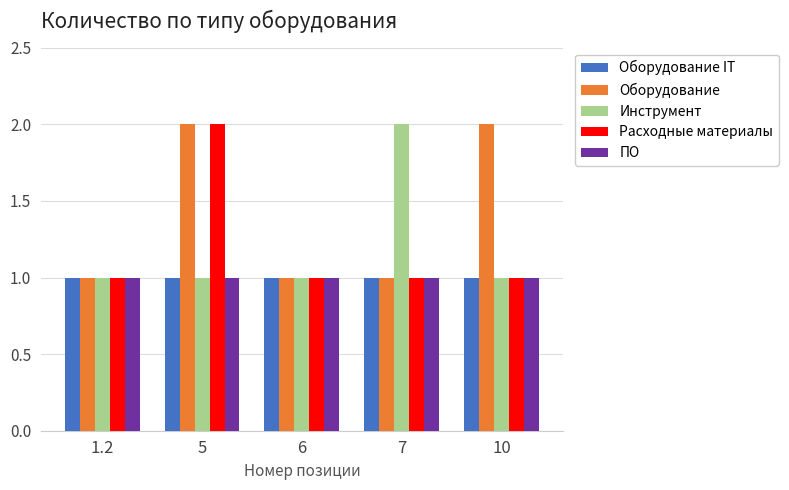

Which series has the largest total across all categories?

Оборудование